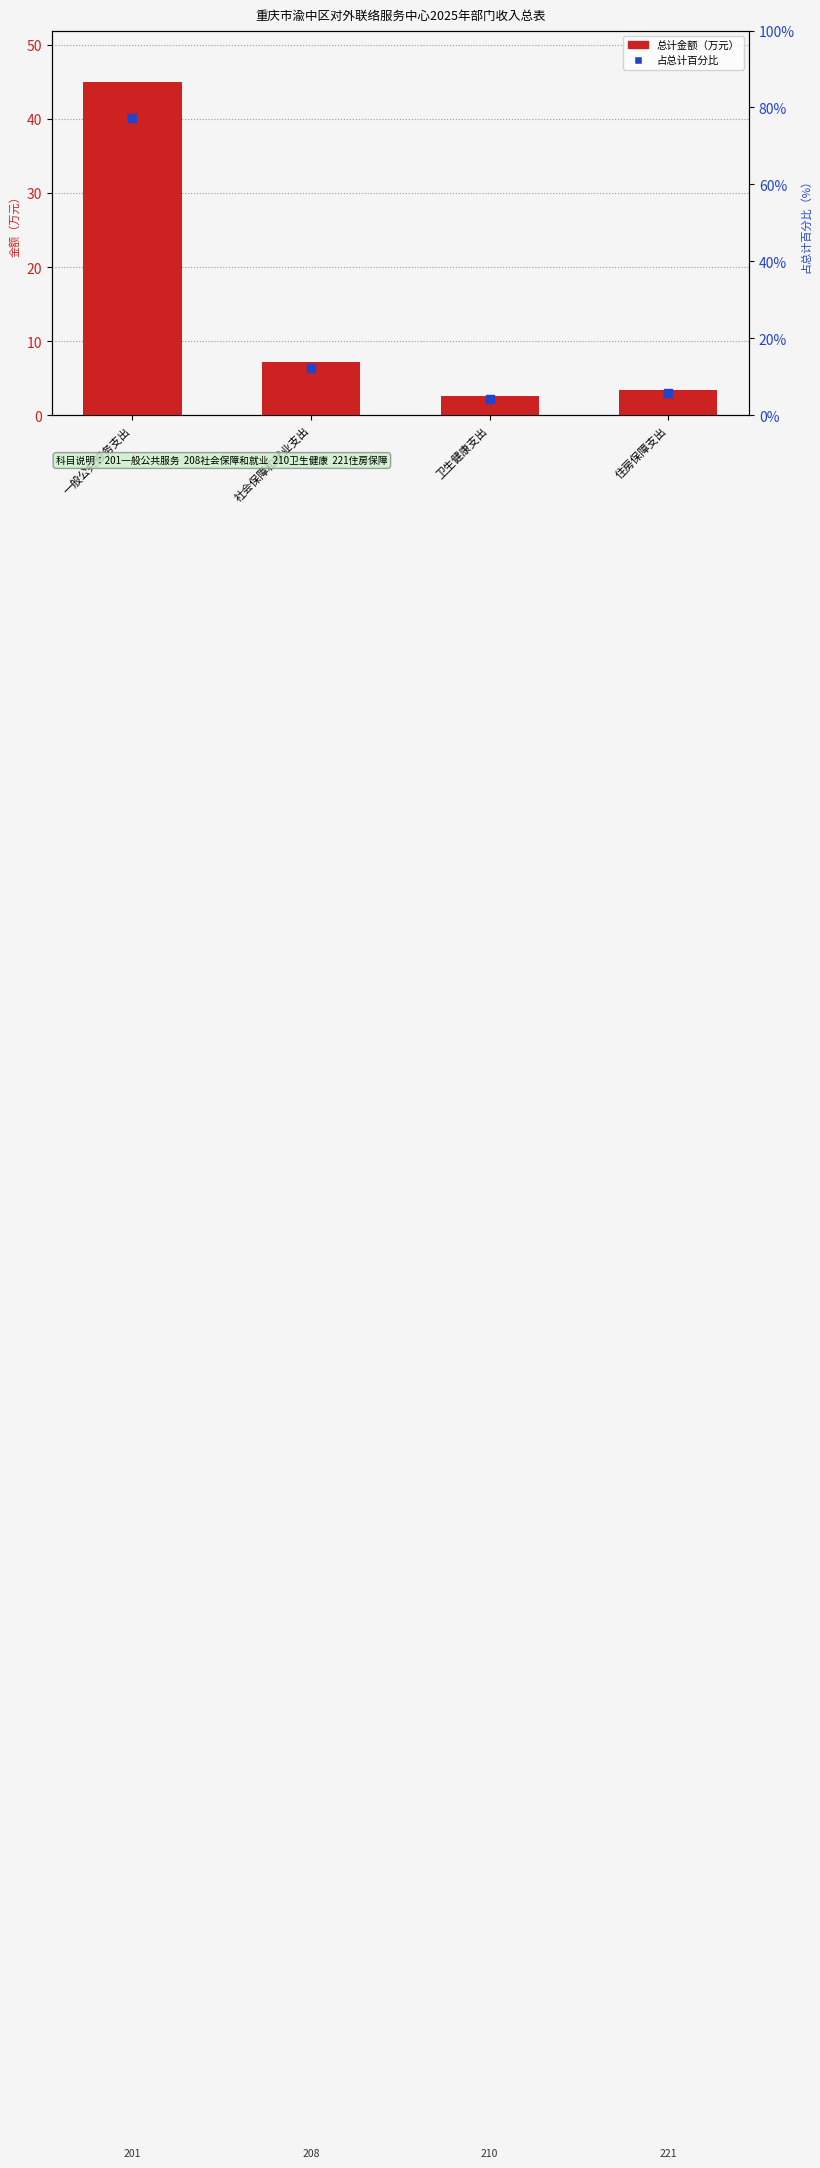

Which series has the largest total across all categories?

占总计百分比（%）